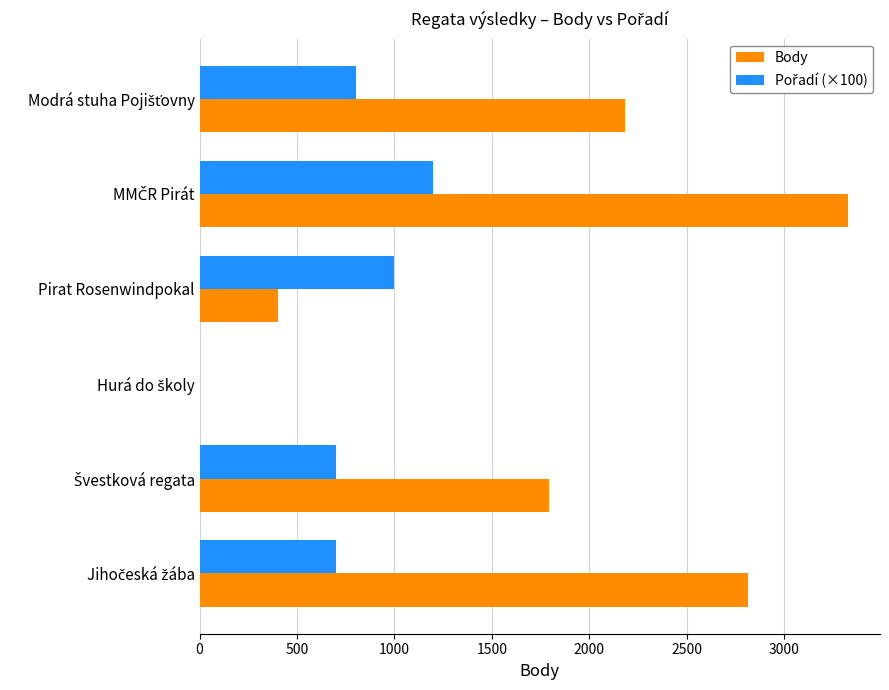

What is the maximum value shown in the chart?

3325